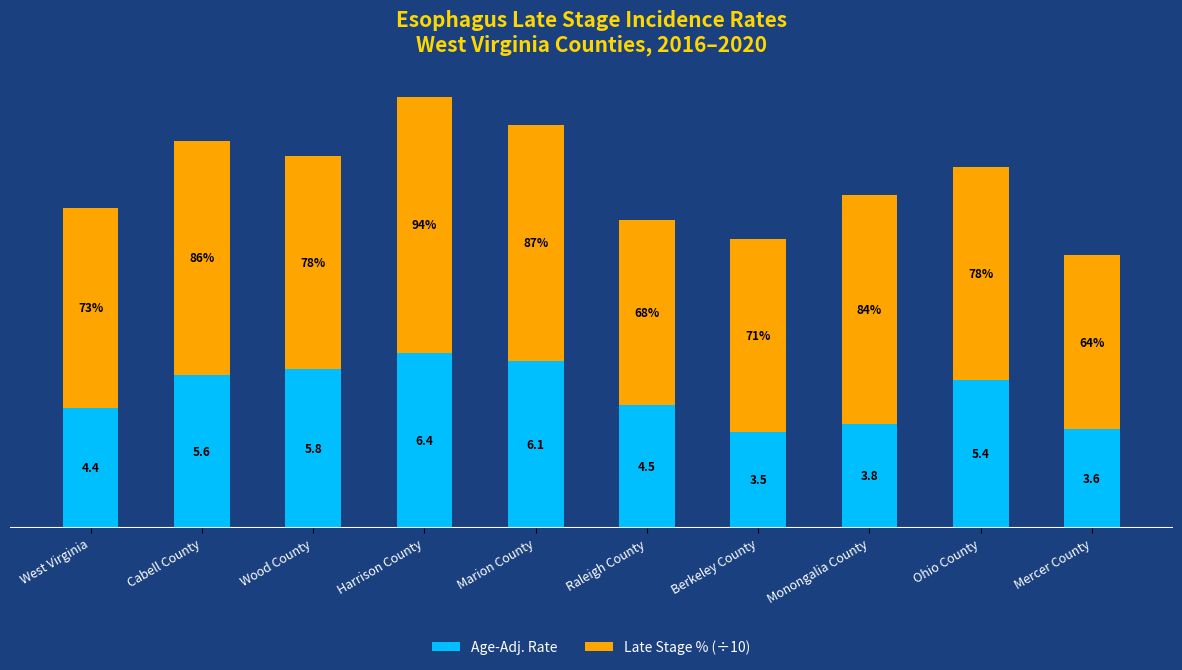

At which category is the sum across all series the highest?

Harrison County